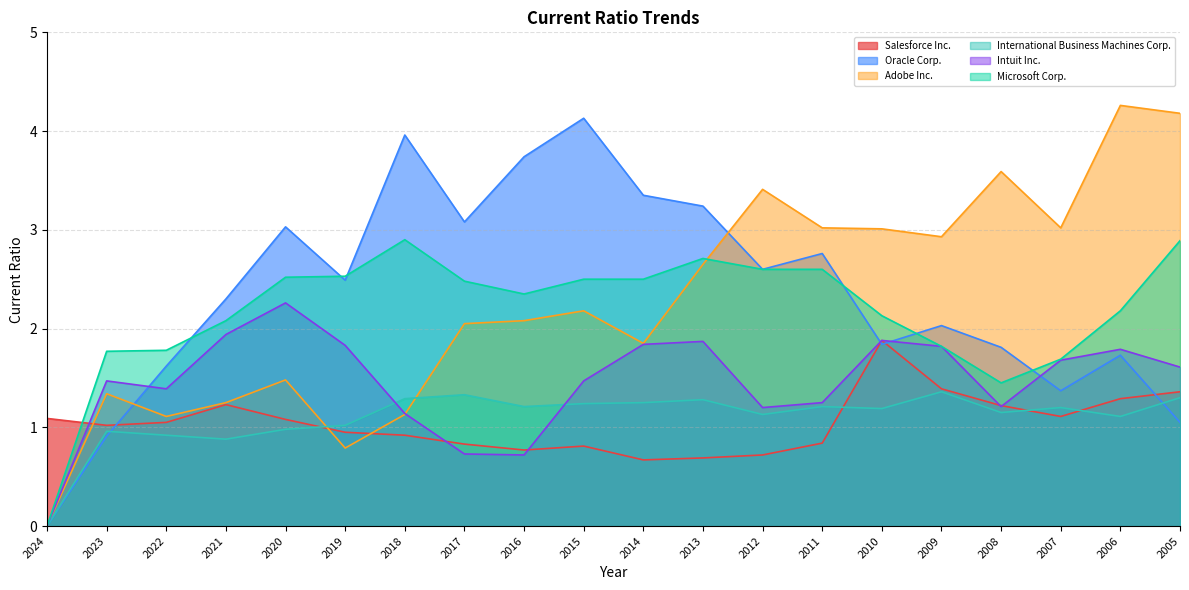

True or false: Intuit Inc. and Oracle Corp. cross at least once.

True